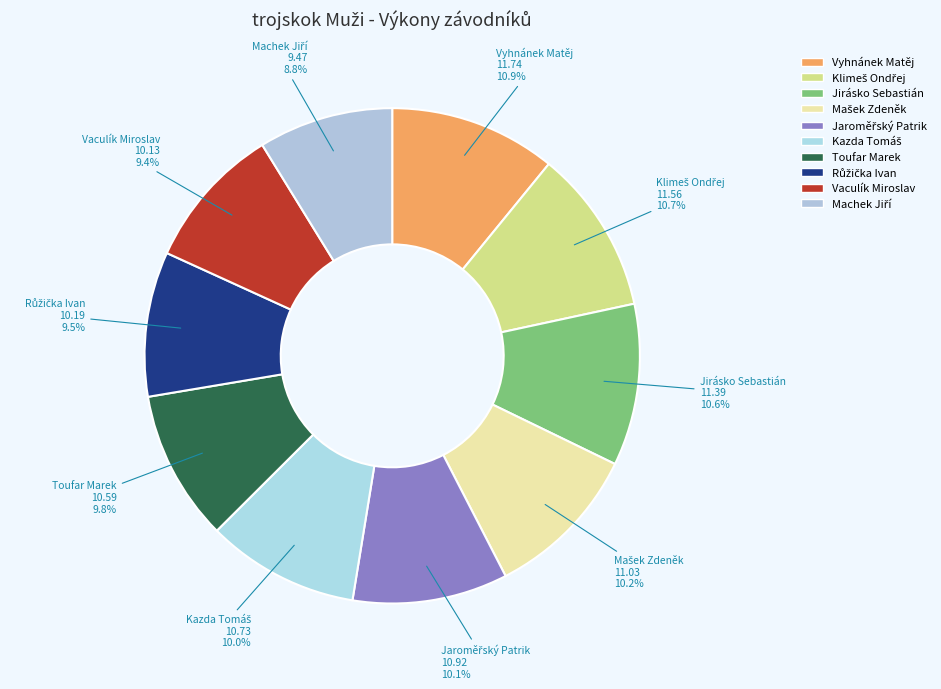

Is there a majority slice in this chart?

No